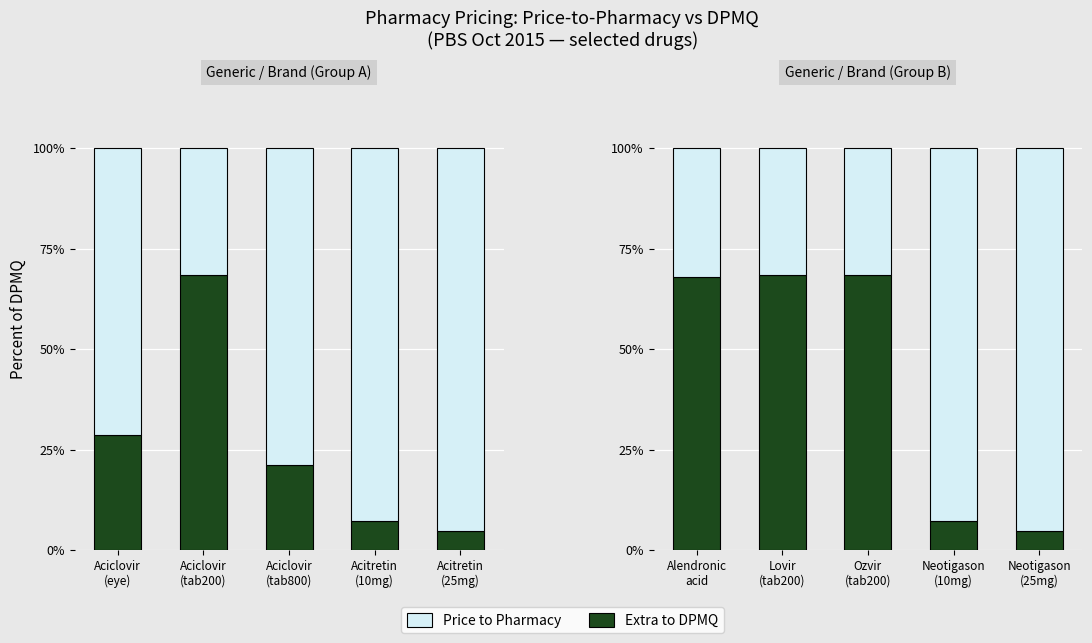

At which category is the sum across all series the highest?

Alendronic acid